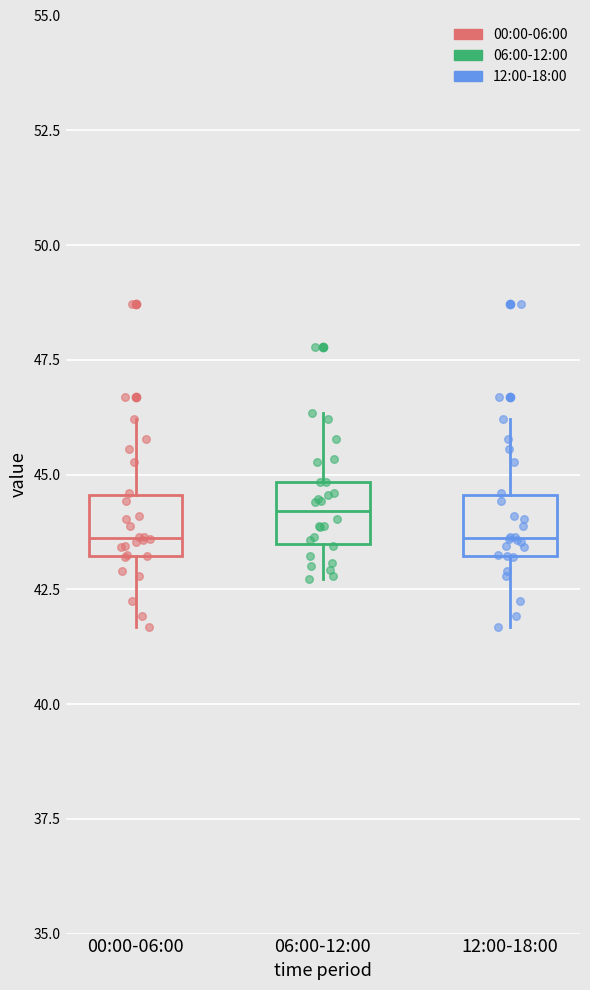

Reading left to right, read every box against the y-axis: the position of its median line, the range the box covers, and the ends of its whiskers. The values are not printed on the chart, so give them approximately, as read against the axis.

00:00-06:00: median 43.5, box 43.0 to 44.5, whiskers 41.5 to 46.0
06:00-12:00: median 44.0, box 43.5 to 45.0, whiskers 42.5 to 46.5
12:00-18:00: median 43.5, box 43.0 to 44.5, whiskers 41.5 to 46.0